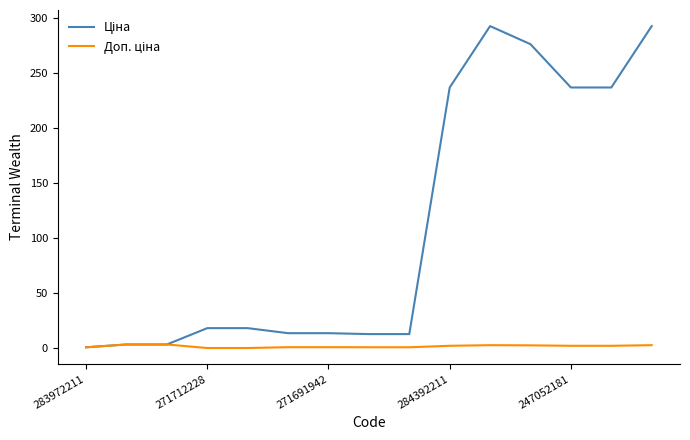

What is the maximum value shown in the chart?

292.8